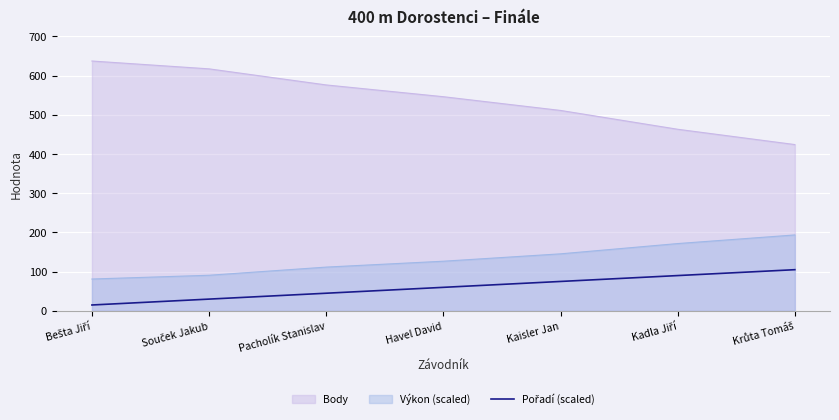

Is it true that the value at Kaisler Jan is 18?

False